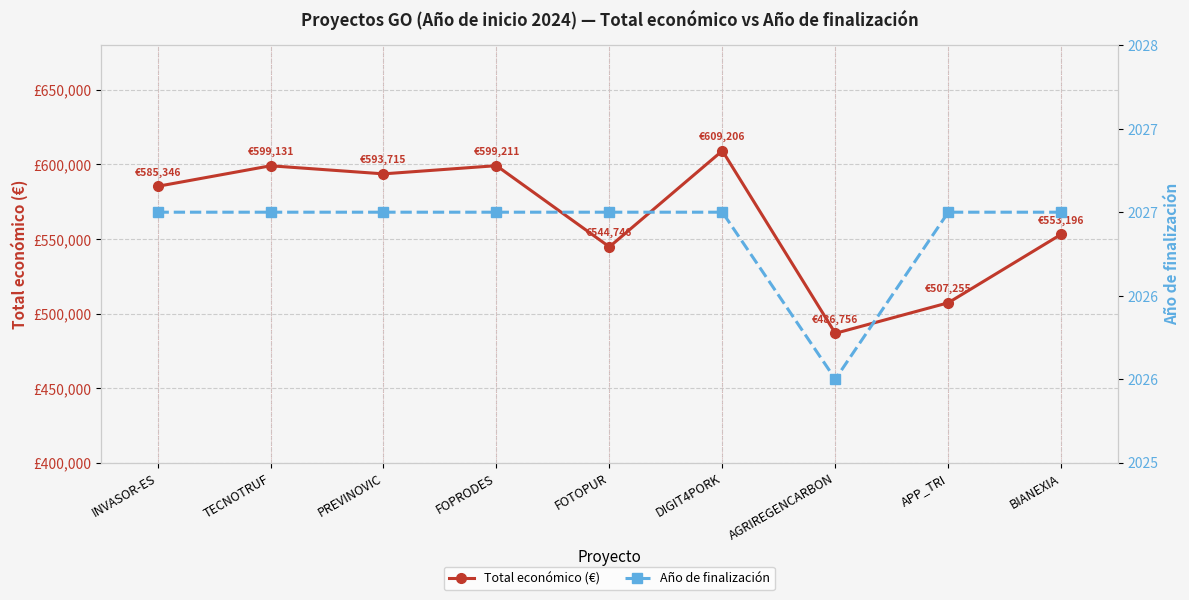

At which label is Total económico (€) closest to 547981?

FOTOPUR